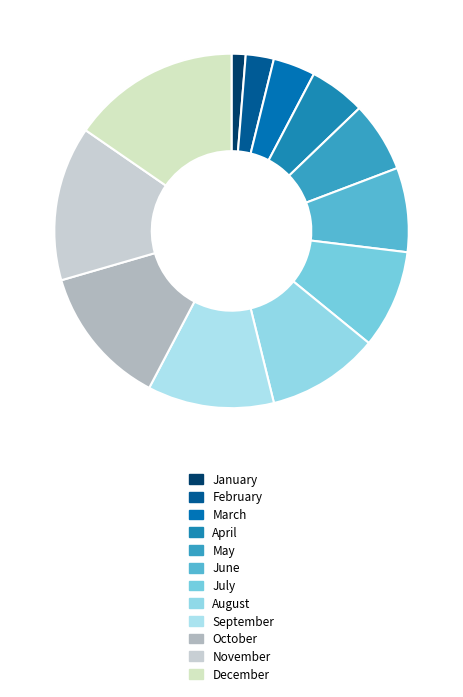

How many slices are in this pie chart?

12